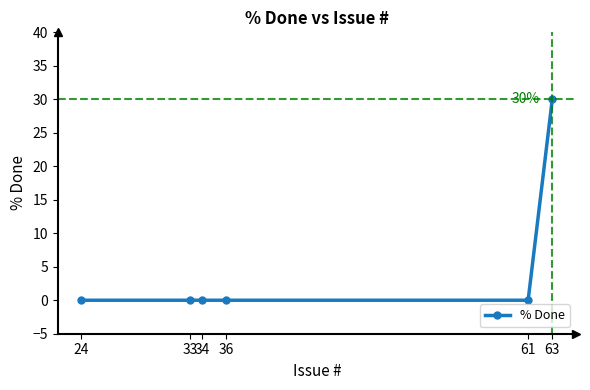

What is the difference between the maximum and minimum values?

30